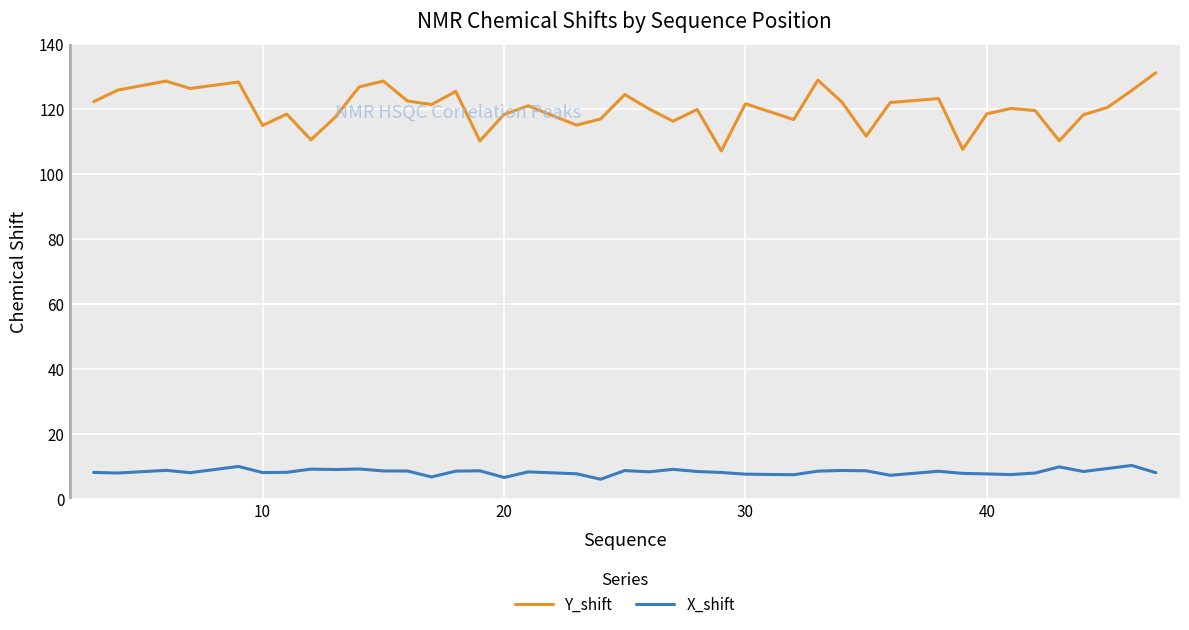

What is the highest value of the Y_shift series?

131.2